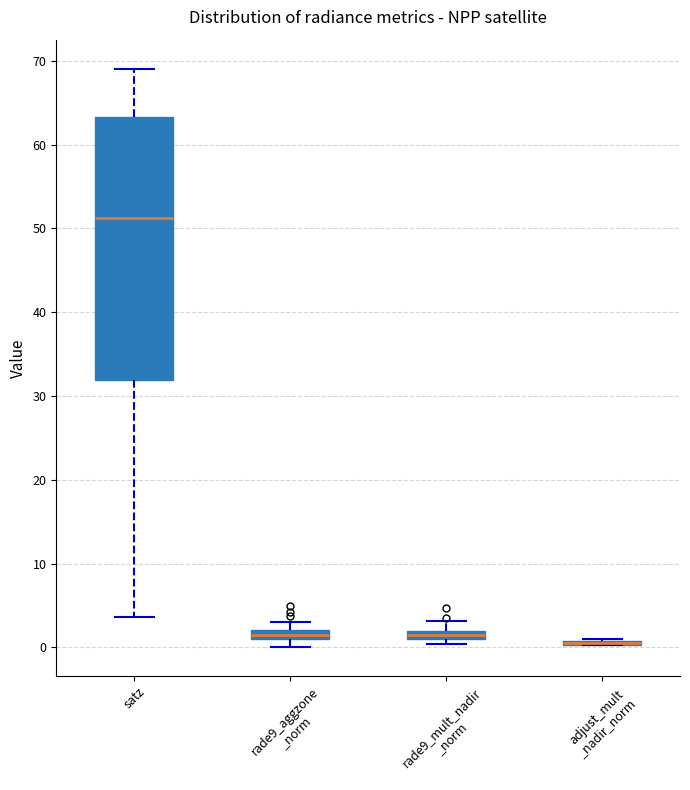

Comparing the boxes themselves (not the whiskers), which one is the tallest?

satz